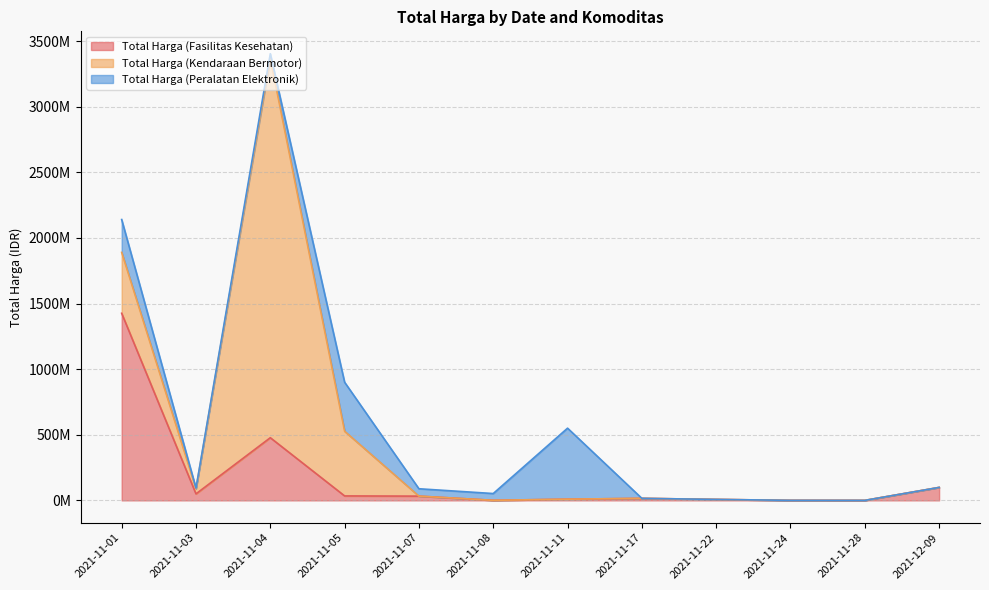

What is the value of the Total Harga (Peralatan Elektronik) point at the 1st from the left?

250350000